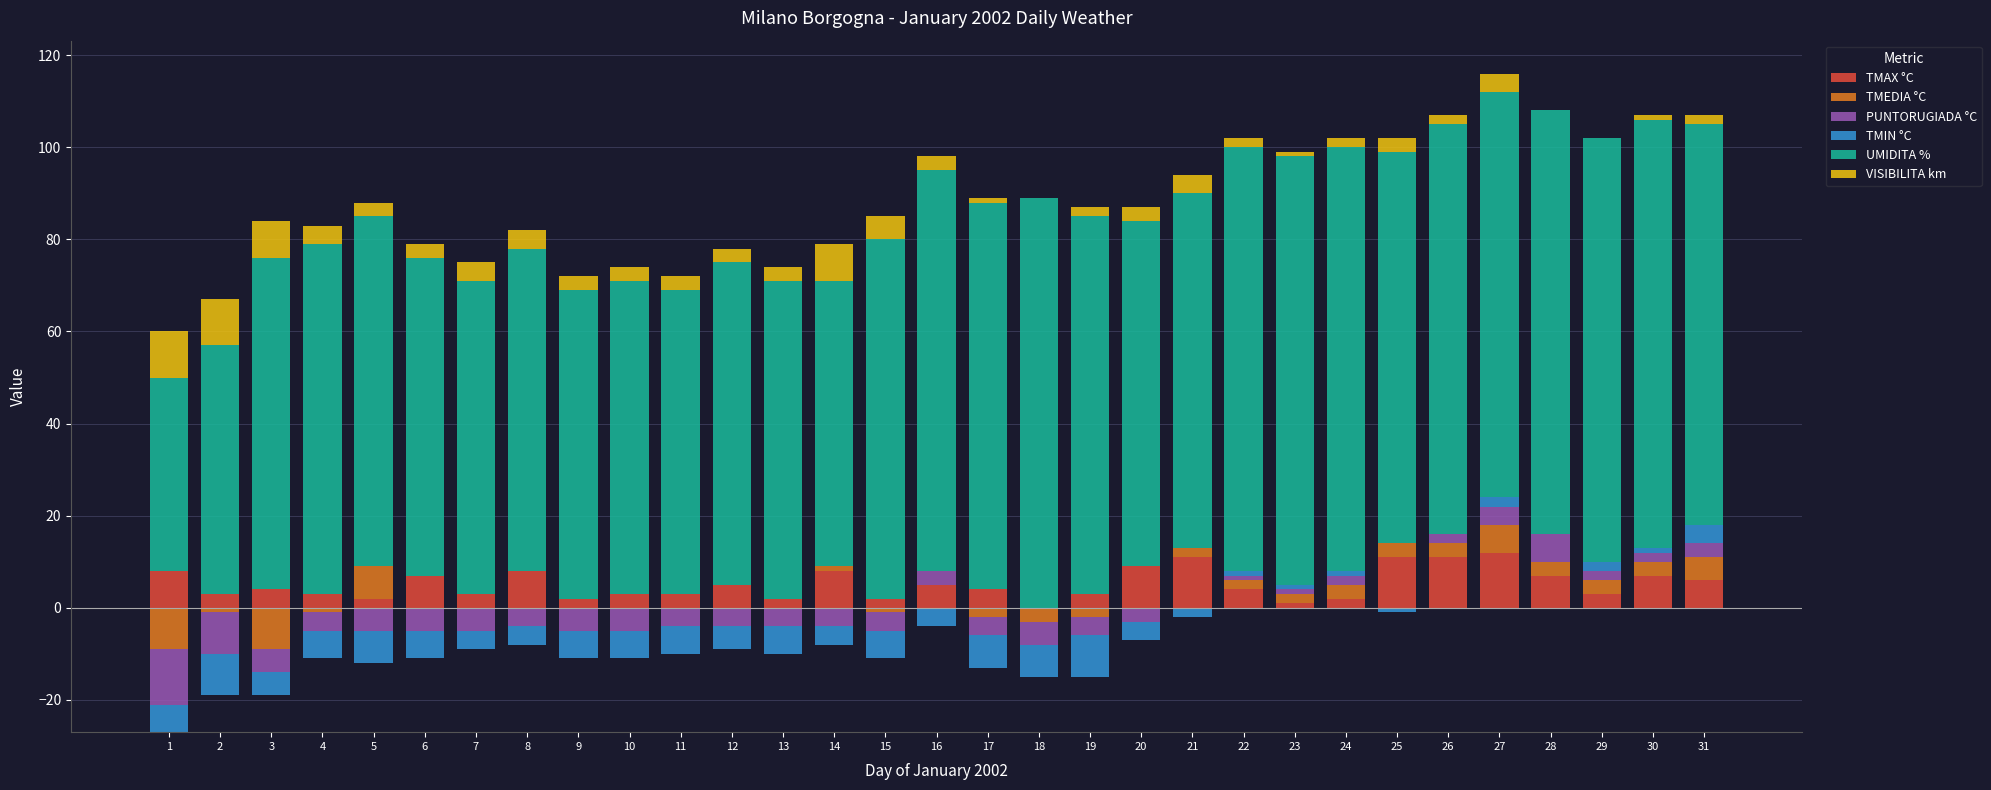

What is the maximum value shown in the chart?

93